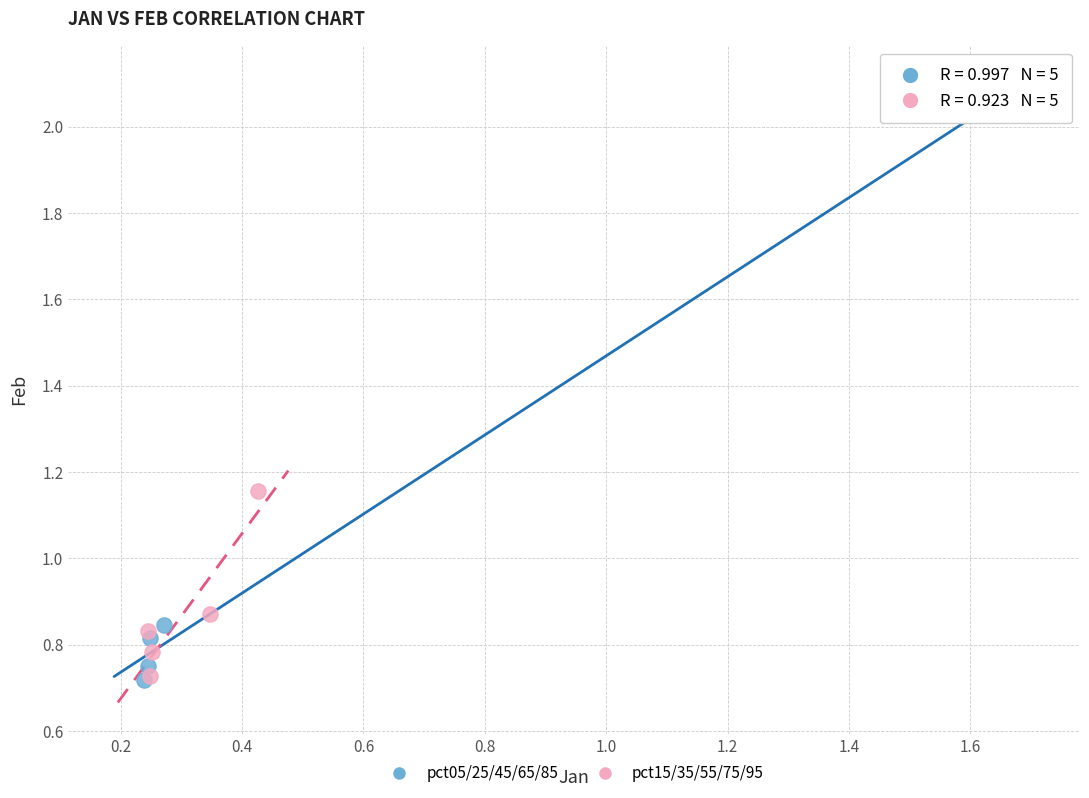

Which series has the largest Y range (max minus min)?

pct05/25/45/65/85